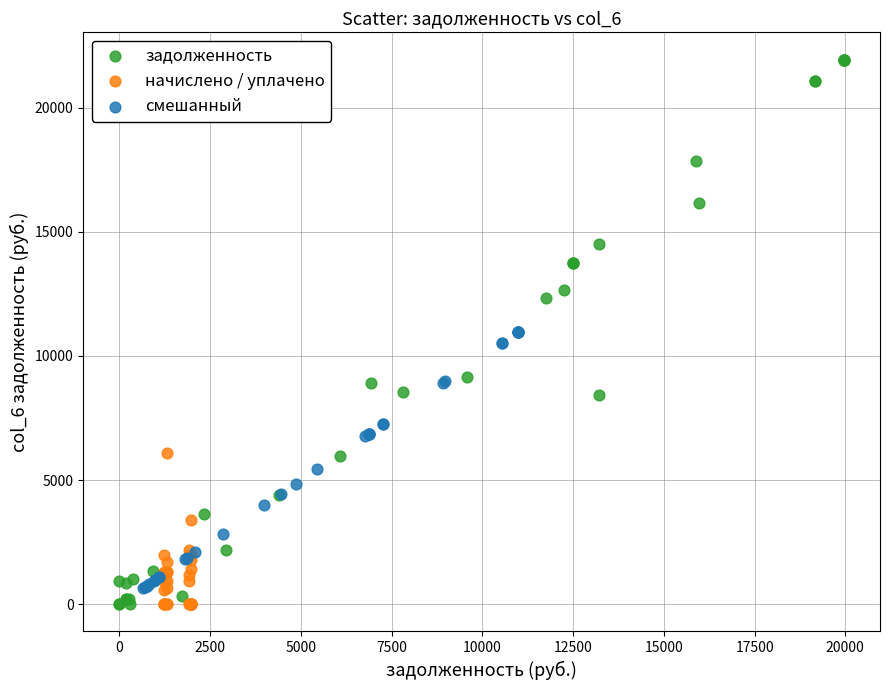

Which series contains the highest Y value?

задолженность